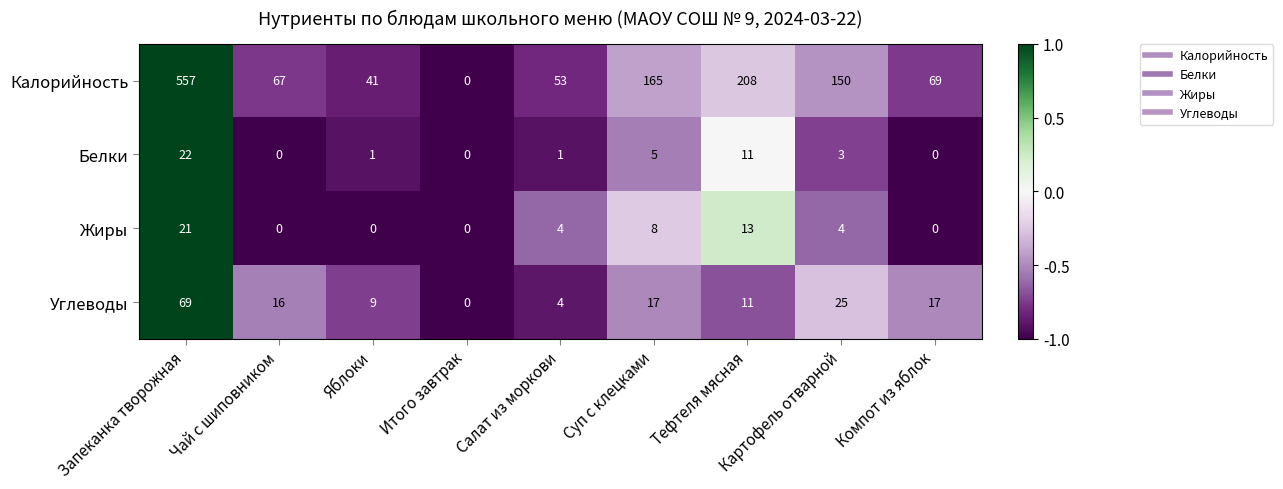

Which category has the highest value in the Калорийность series?

Запеканка творожная